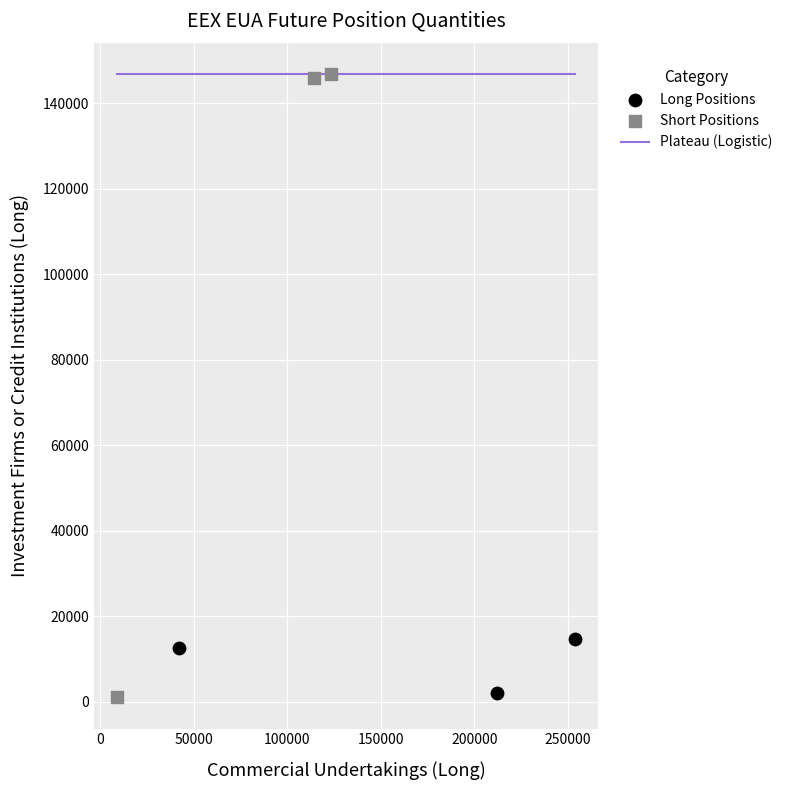

Which series reaches the maximum Y coordinate?

Short Positions